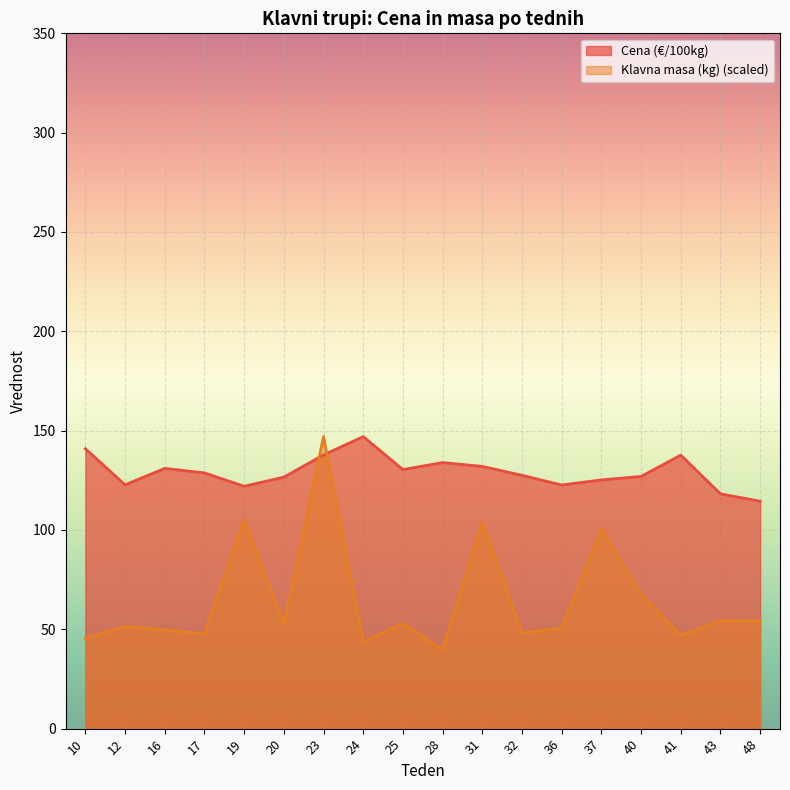

How many lines are shown in the chart?

2